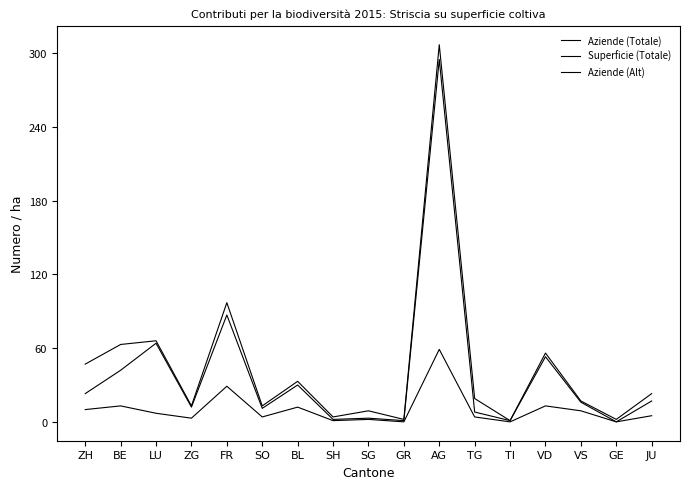

Is it true that Aziende (Totale) equals 2 at GE?

True